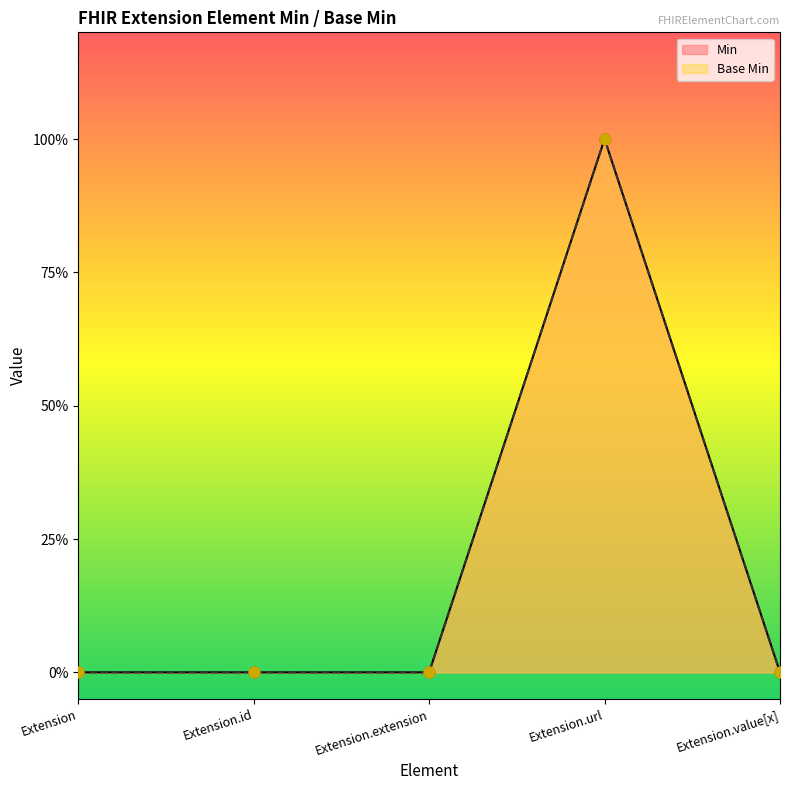

At how many categories does at least one series exceed 0?

1